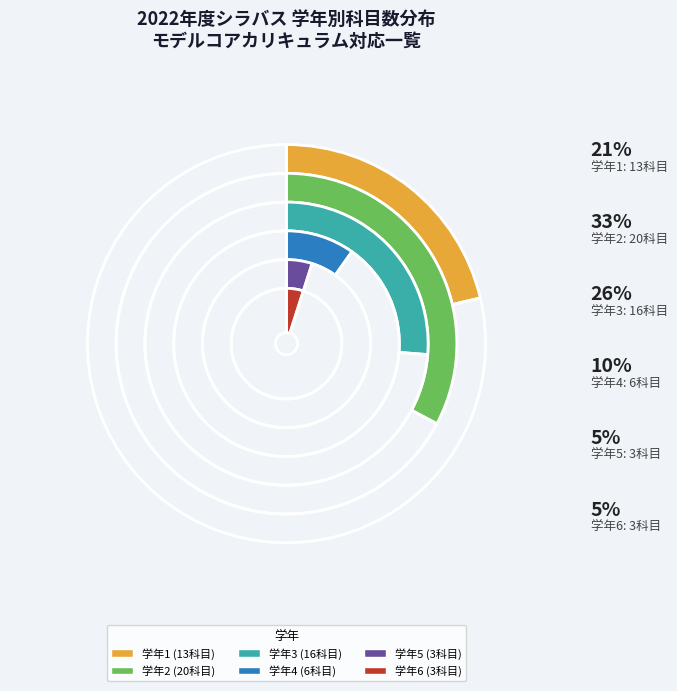

Is there a majority slice in this chart?

No